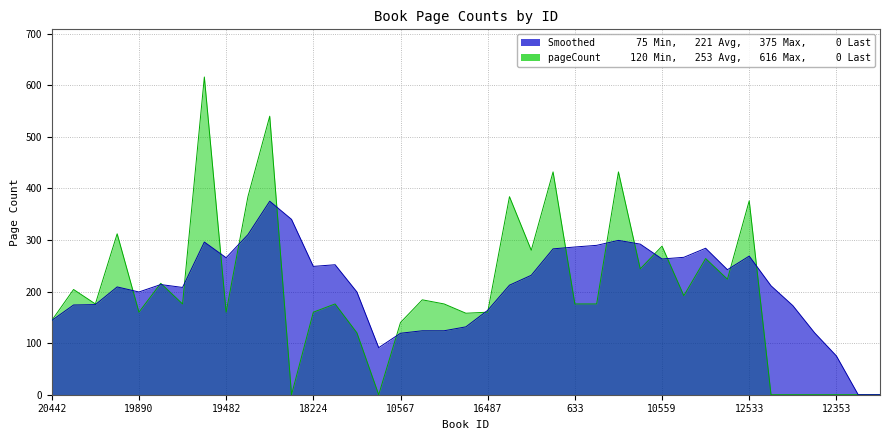

At which label is the value closest to 308?

7096